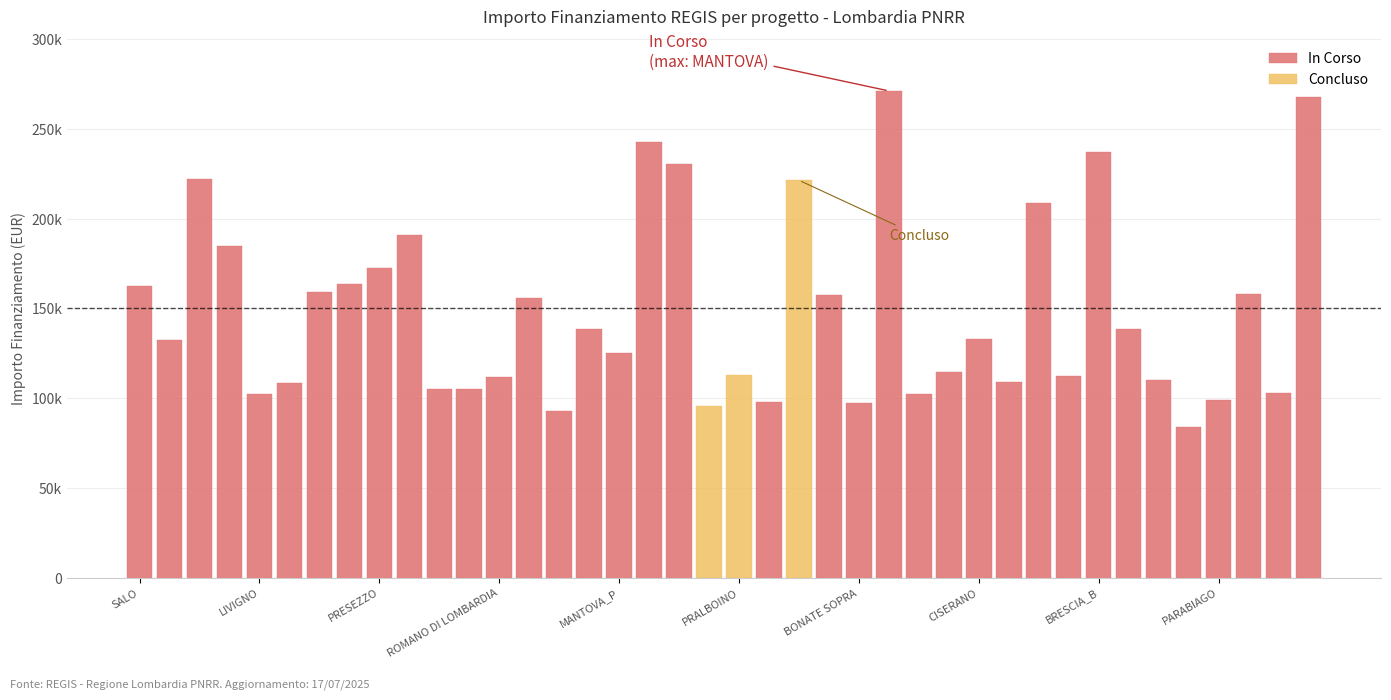

What is the label of the 2nd bar from the left?

PRALBOINO